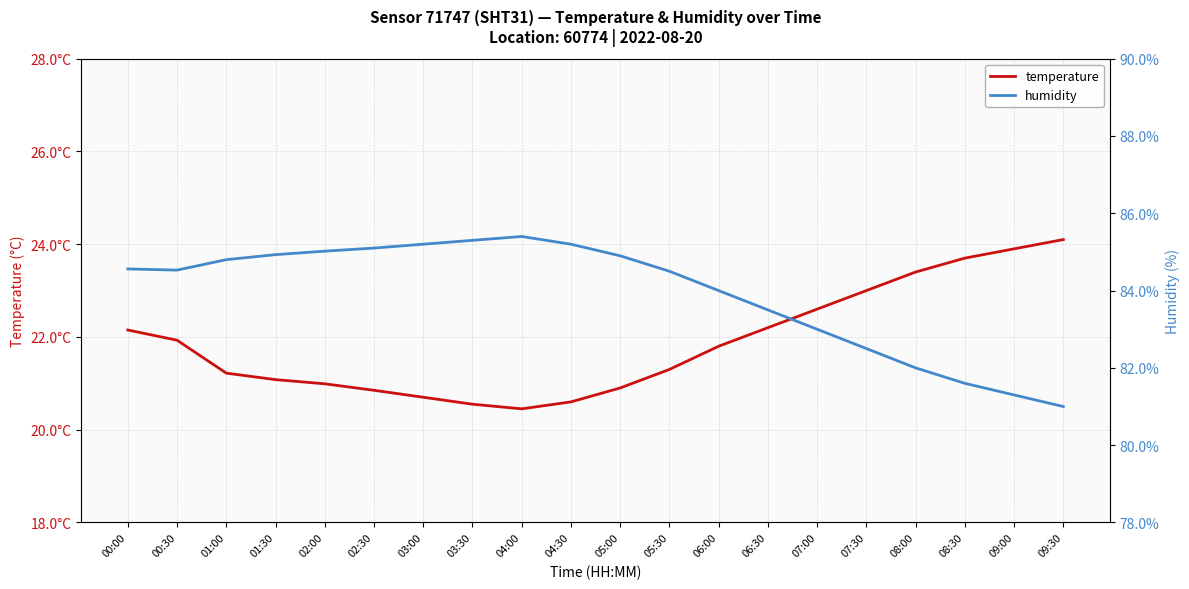

How many interior local valleys does the temperature series have?

1